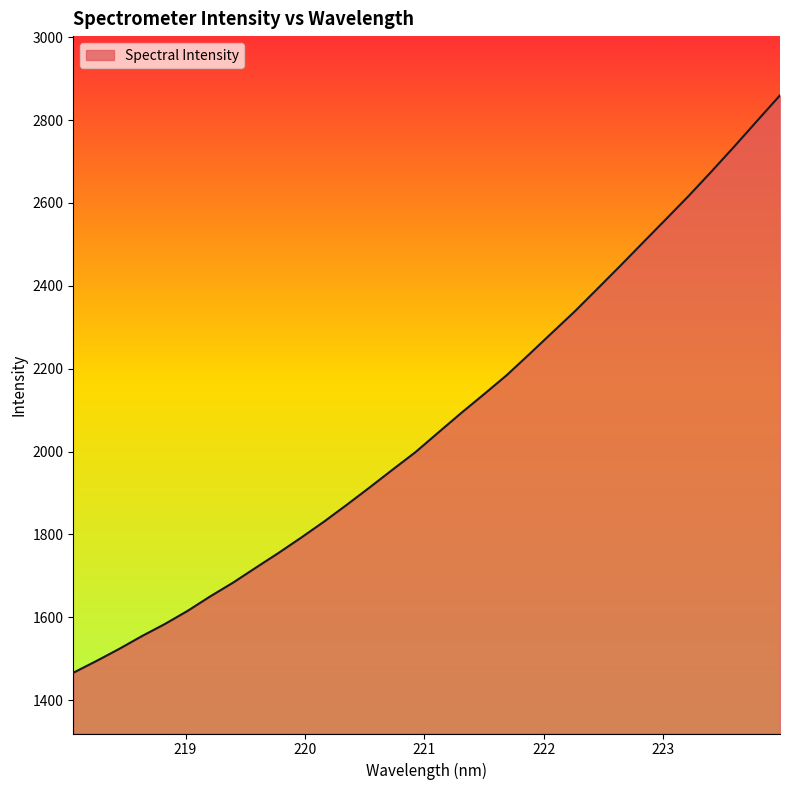

What is the minimum value shown in the chart?

1466.1